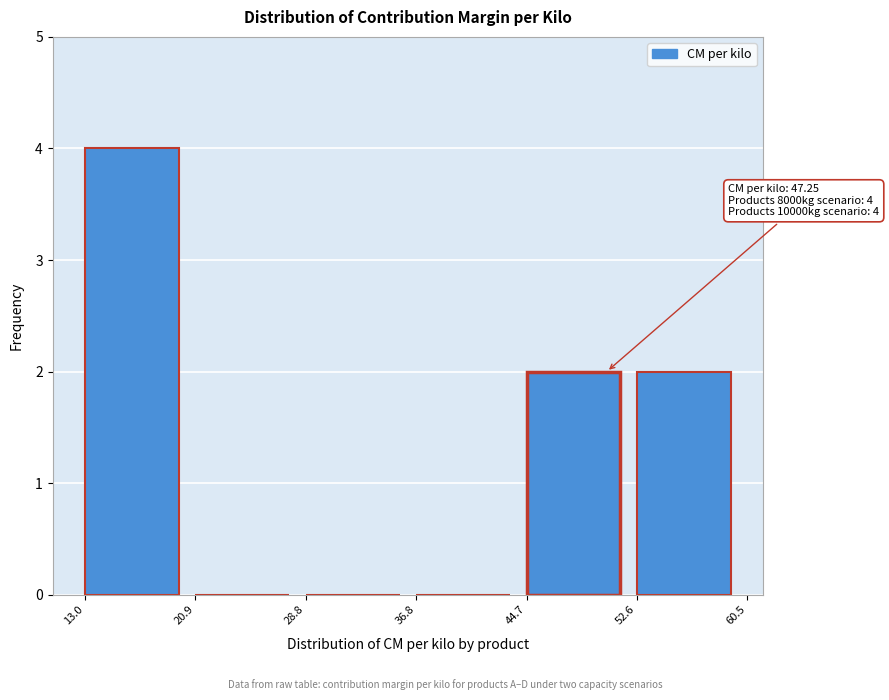

Over which range of the x-axis is the bar tallest?

13.0 to 20.9